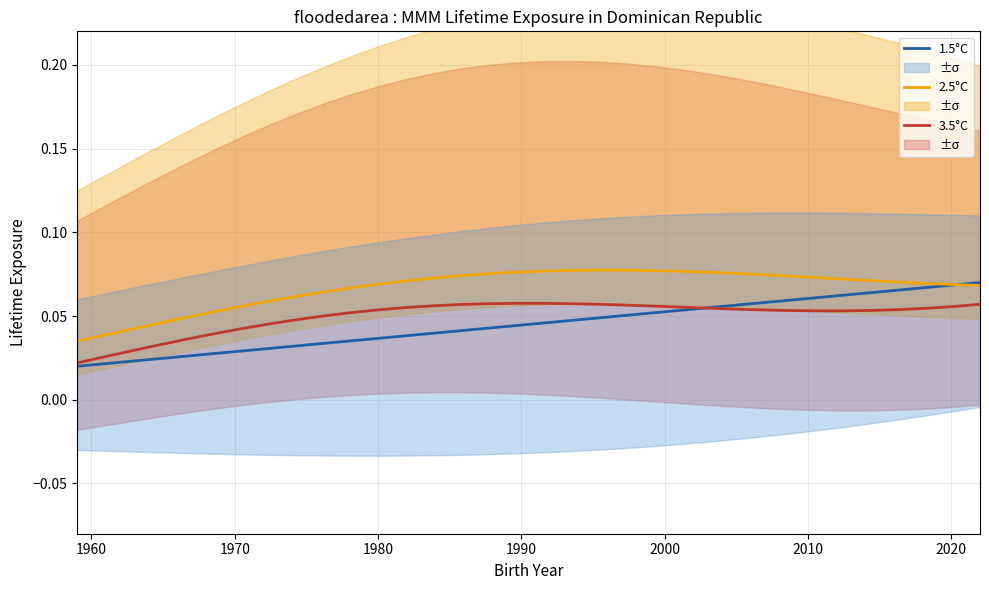

True or false: 3.5°C and 2.5°C intersect in this chart.

False